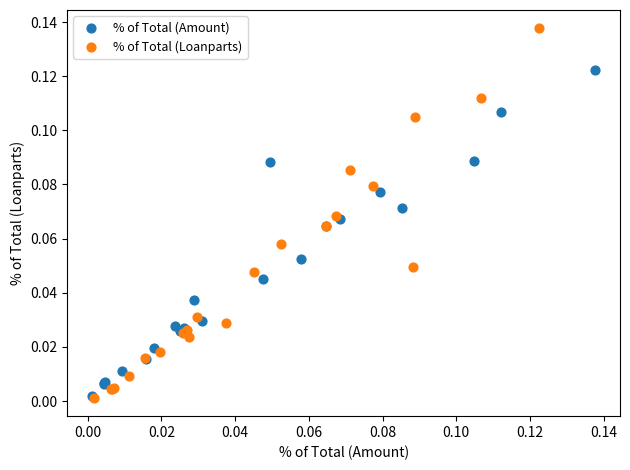

Which series reaches the maximum Y coordinate?

% of Total (Loanparts)